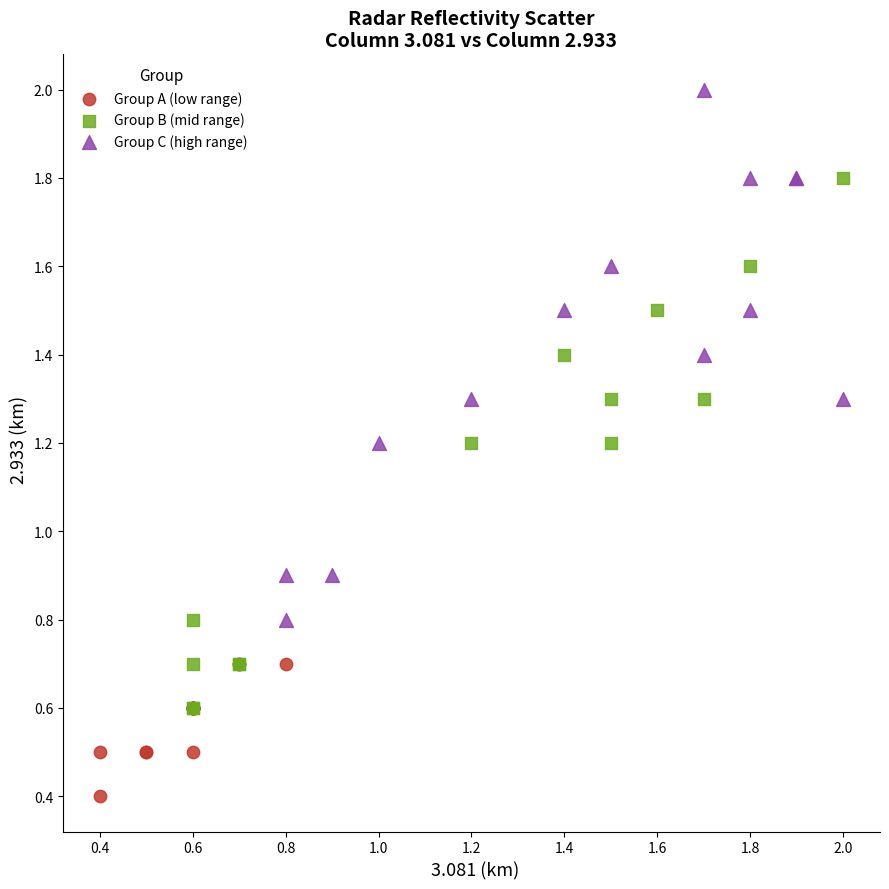

Which series contains the lowest Y value?

Group A (low range)